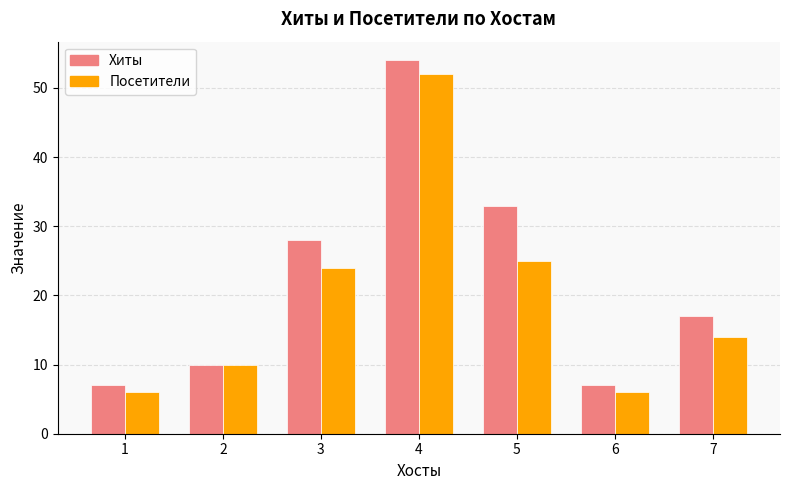

Which series changed the most between 2 and 4?

Хиты